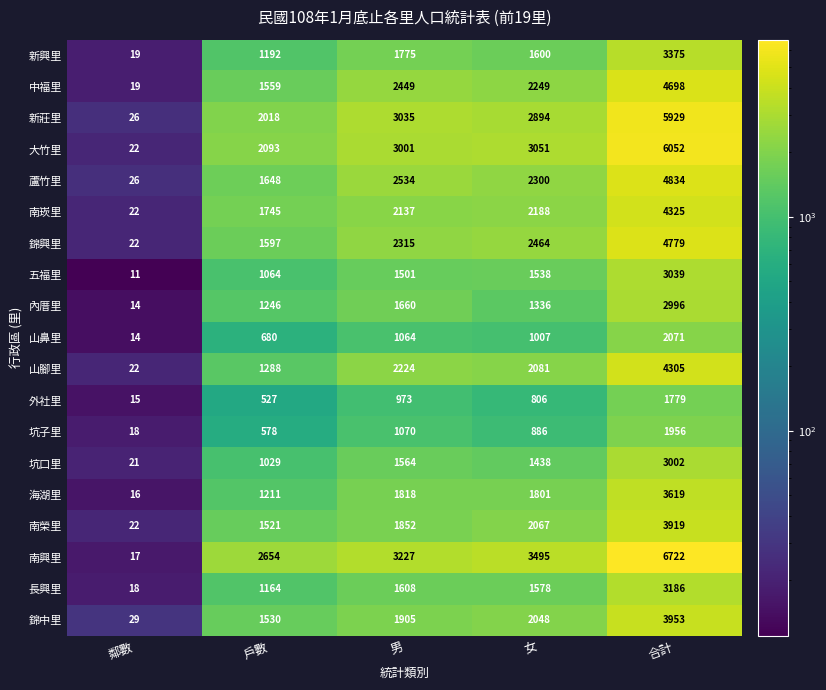

Which series has the largest total across all categories?

南興里